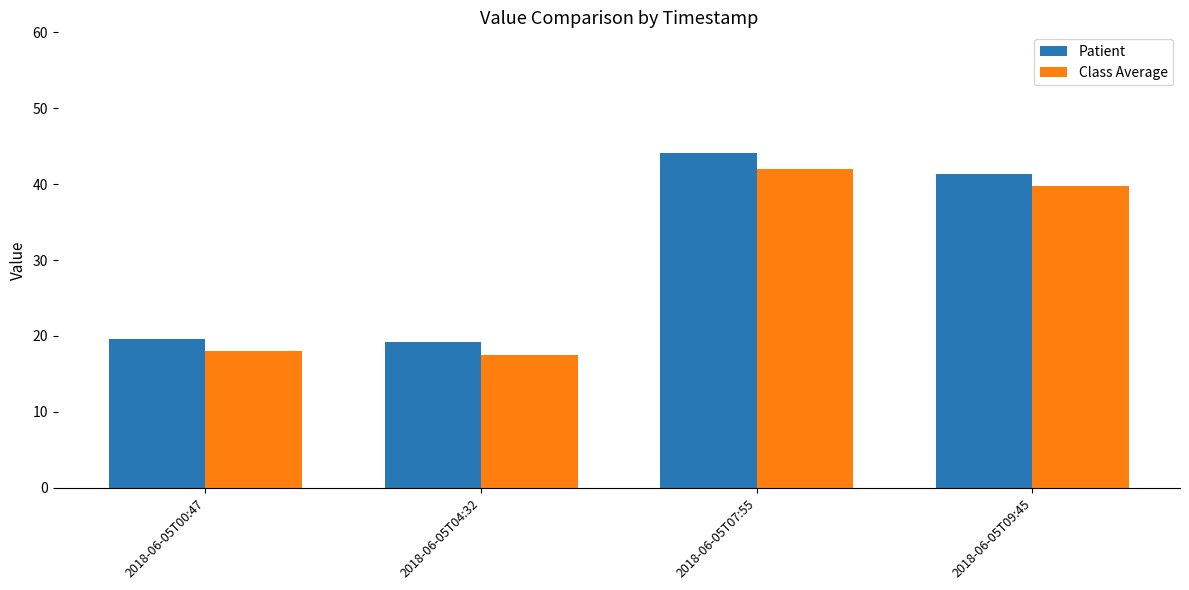

What is the difference between the maximum and minimum values in the Class Average series?

24.5